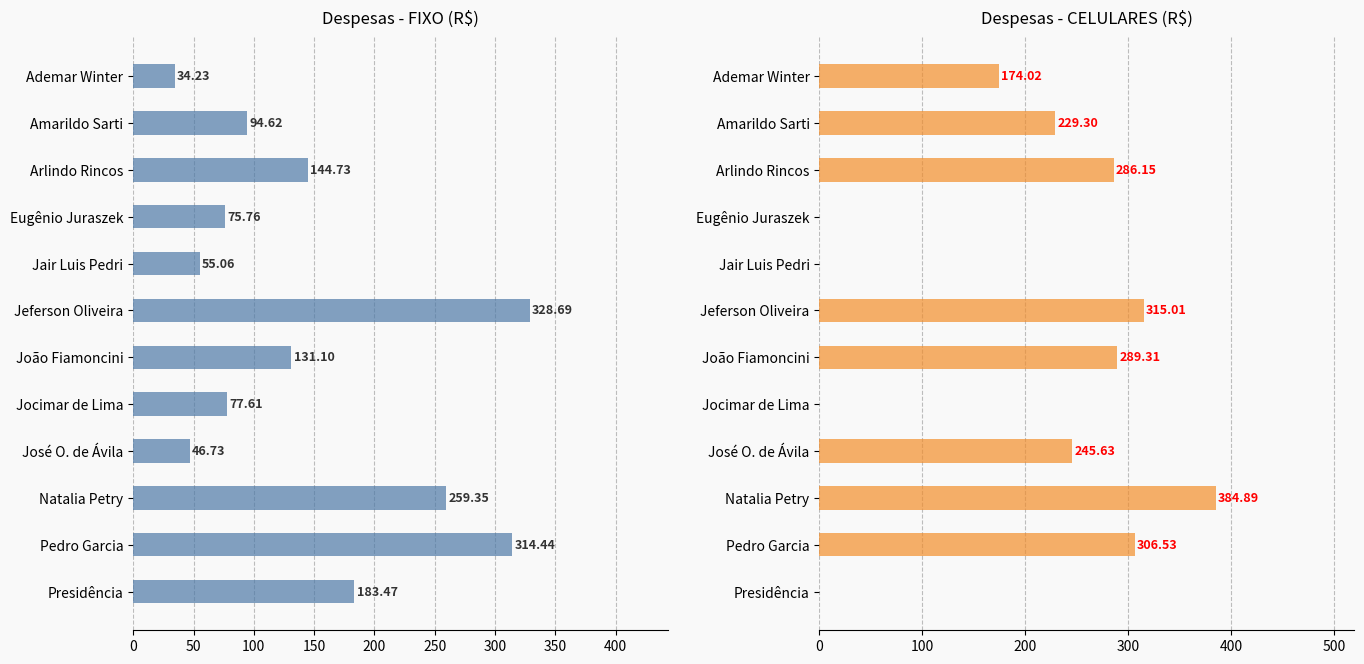

Is the value of Despesas - CELULARES (R$) at Amarildo Sarti greater than the value of Despesas - FIXO (R$) at Presidência?

Yes